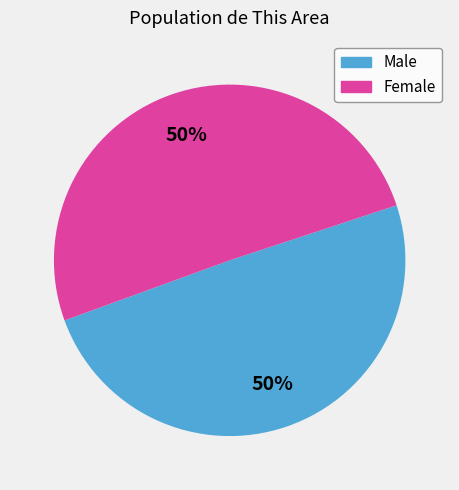

To the nearest percent, what portion does Female represent?

50%